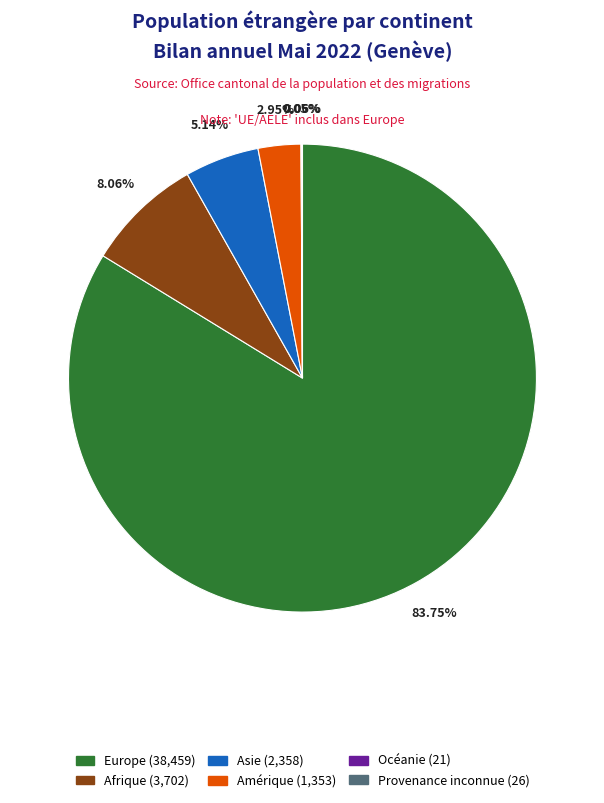

Is there a majority slice in this chart?

Yes